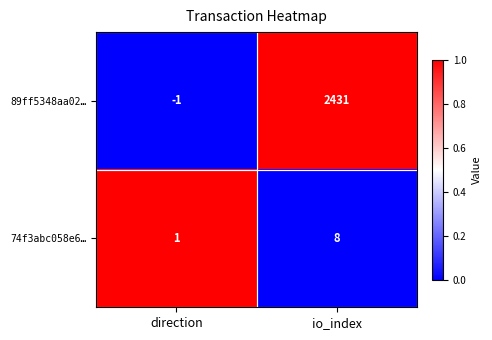

The 74f3abc058e6… series shows 5 at io_index. True or false?

False